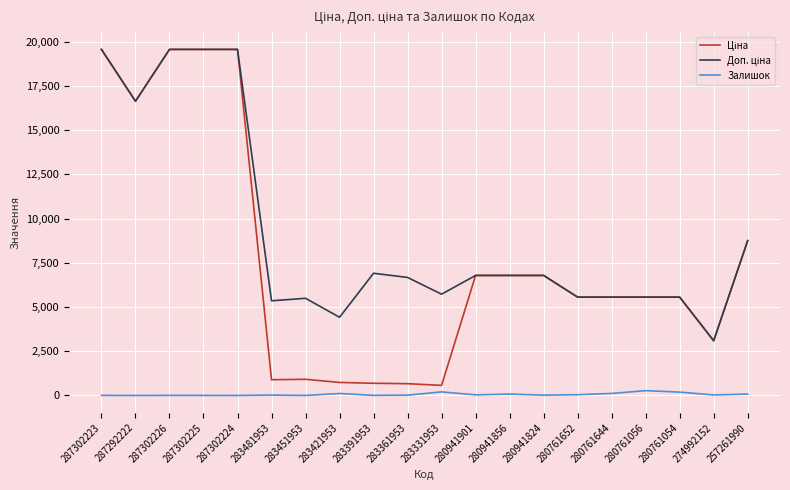

What position from the left is 283331953?

11